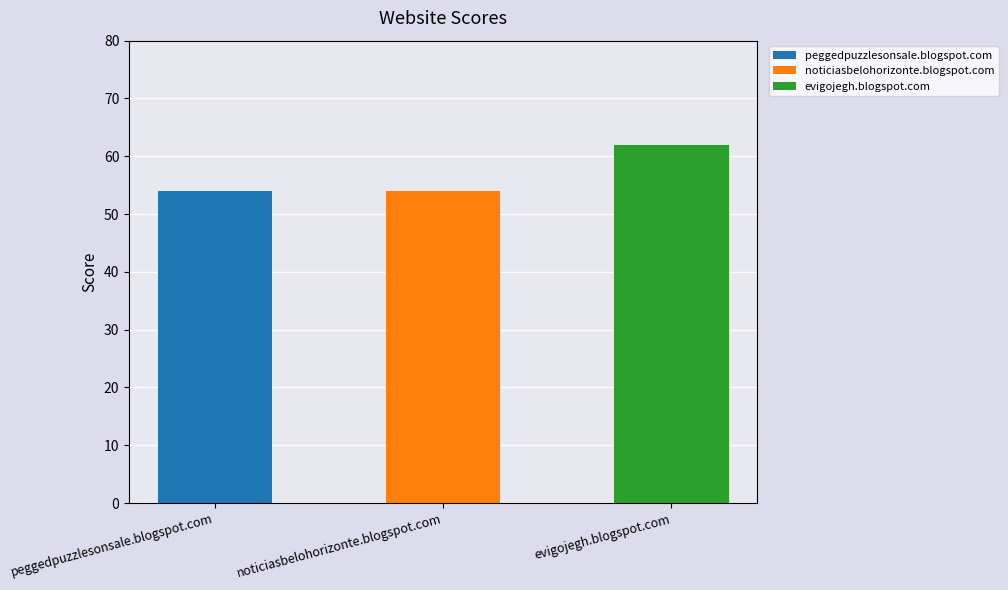

The chart shows a value of 54 at peggedpuzzlesonsale.blogspot.com. True or false?

True